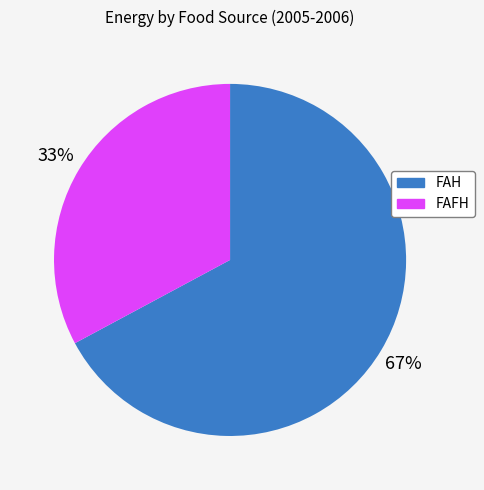

What is the largest slice in the pie chart?

FAH